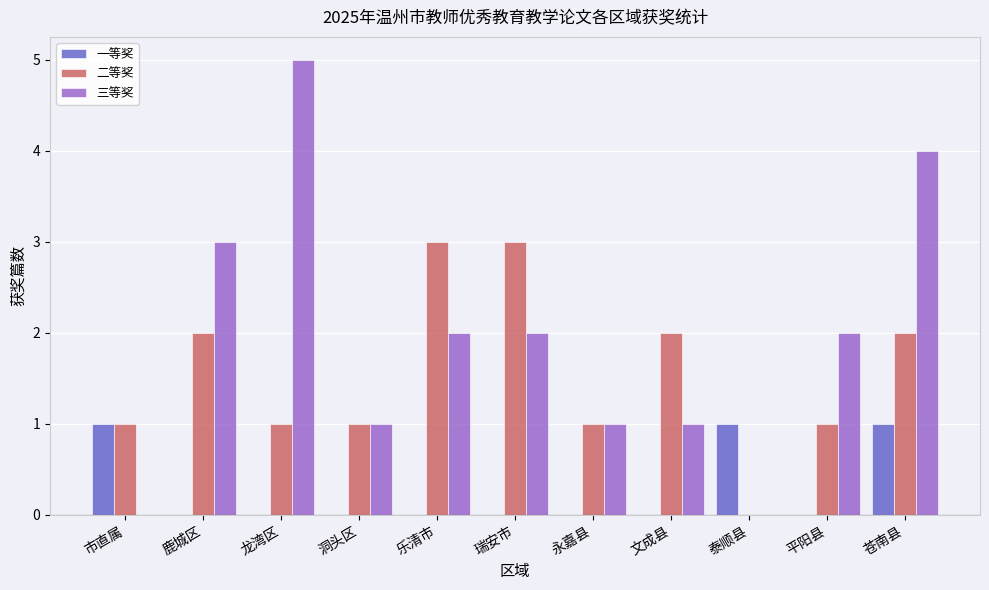

Which label corresponds to the largest value in the chart?

龙湾区